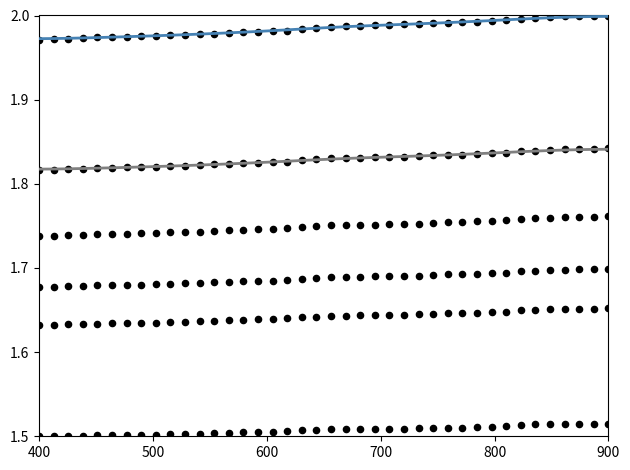

At which category is the sum across all series the highest?

900